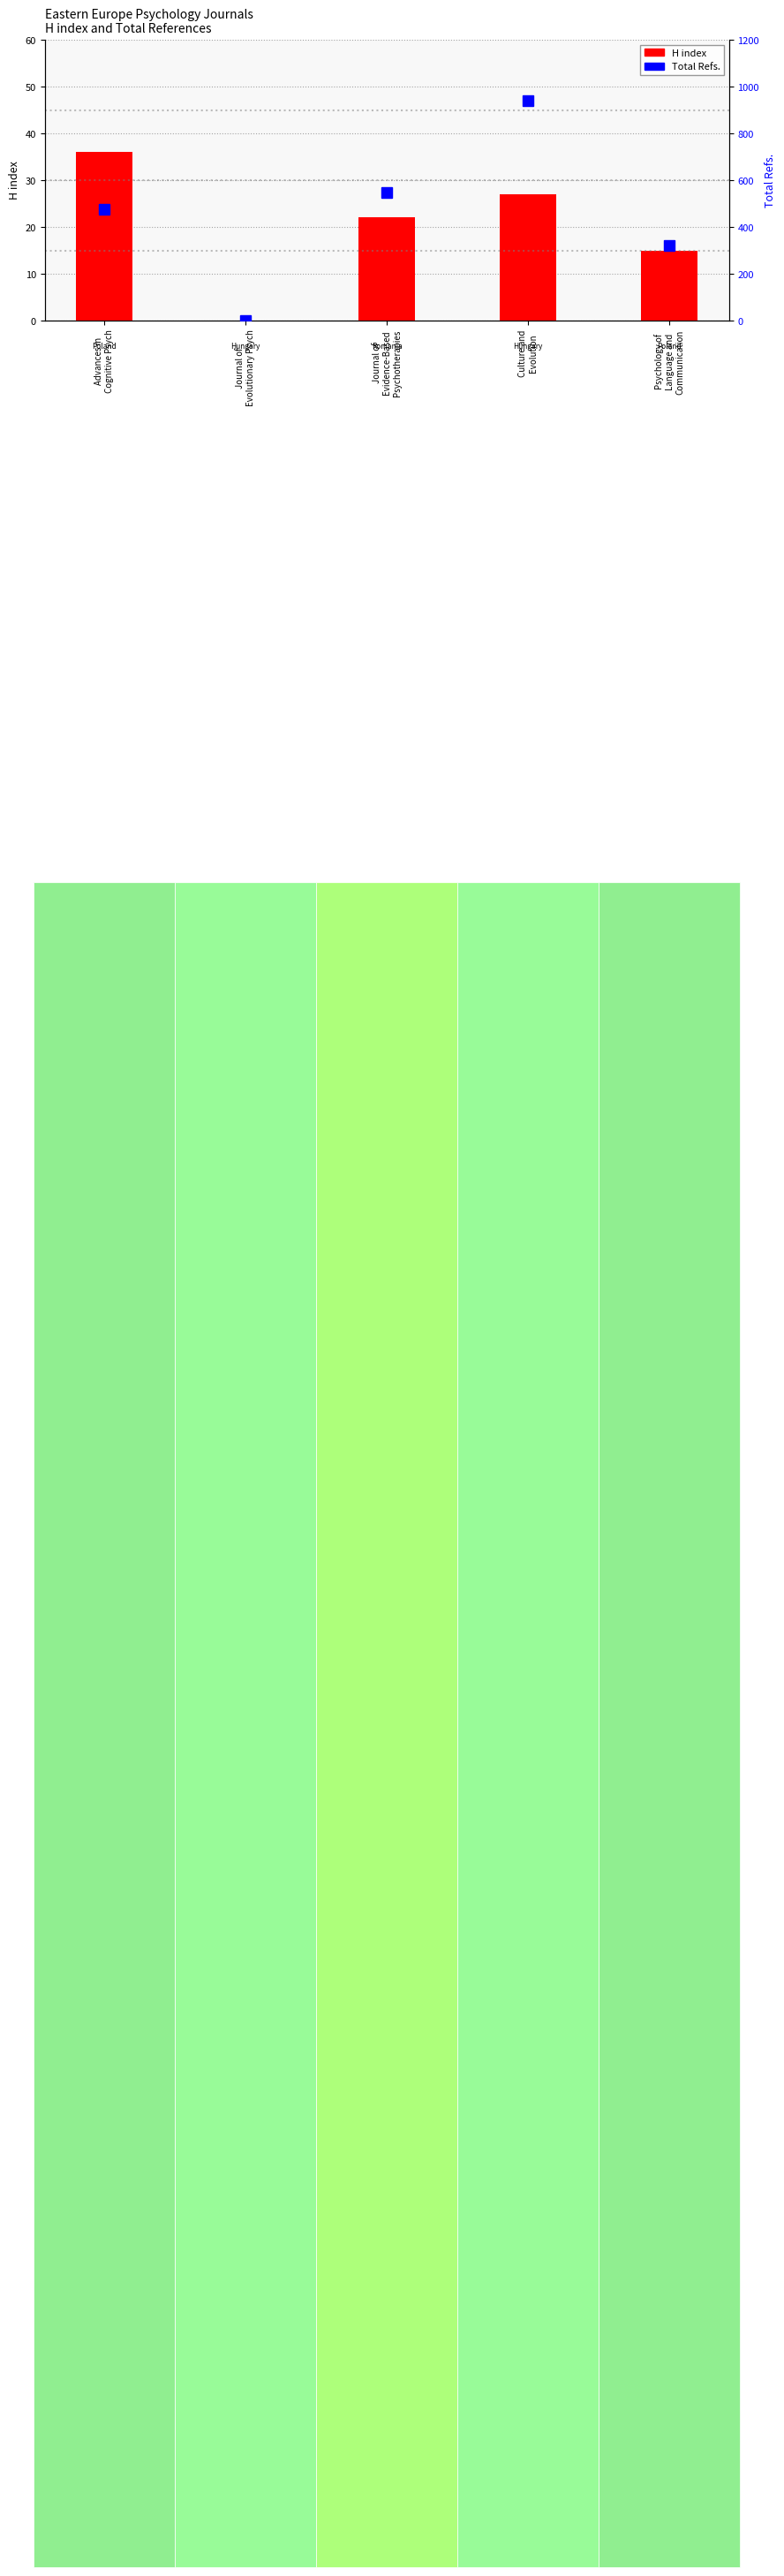

Between Journal of
Evidence-Based
Psychotherapies and Culture and
Evolution, which is larger?

Culture and
Evolution